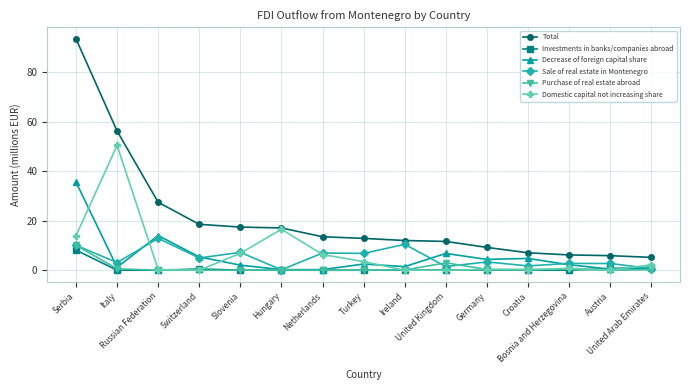

What is the maximum value for Domestic capital not increasing share?

50.5